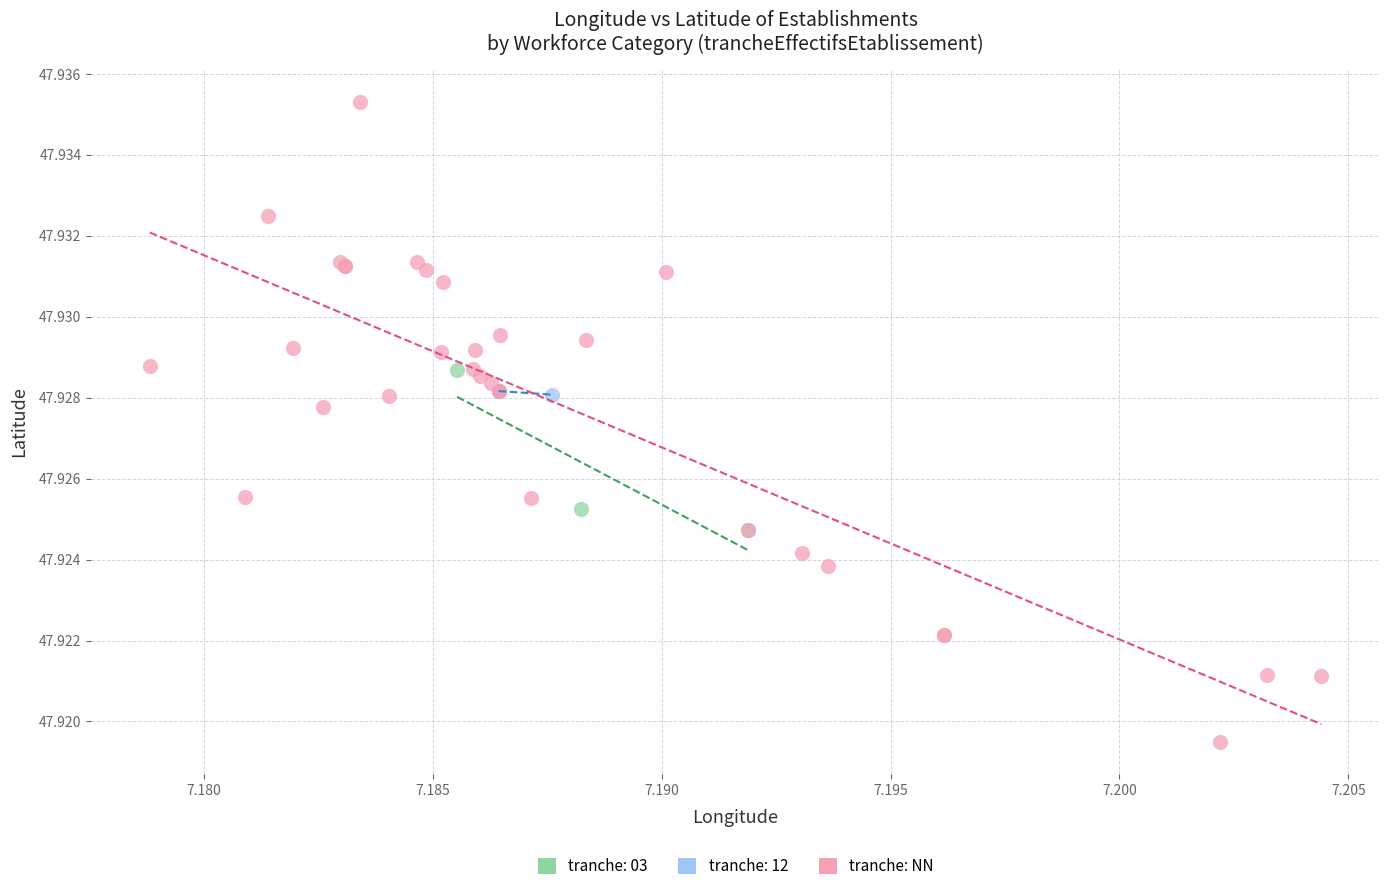

Which series has the largest Y range (max minus min)?

tranche: NN